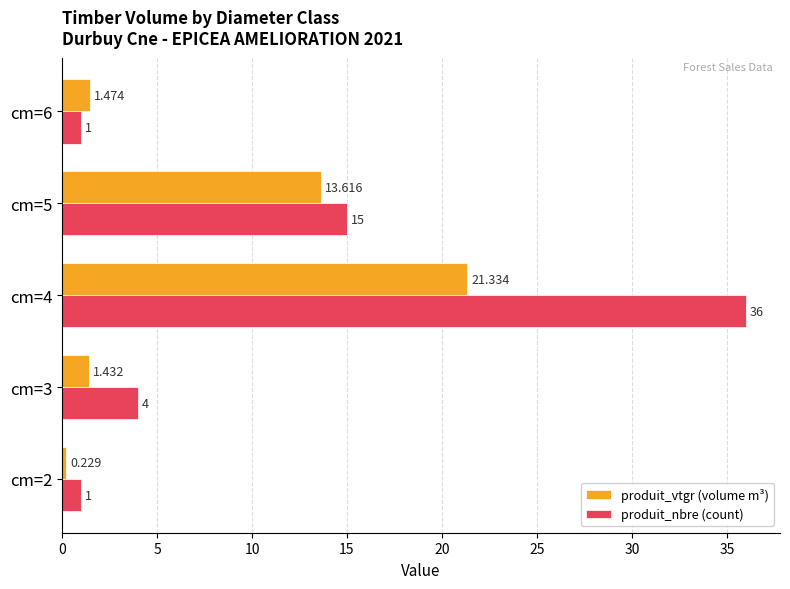

Which label corresponds to the largest value in the chart?

cm=4